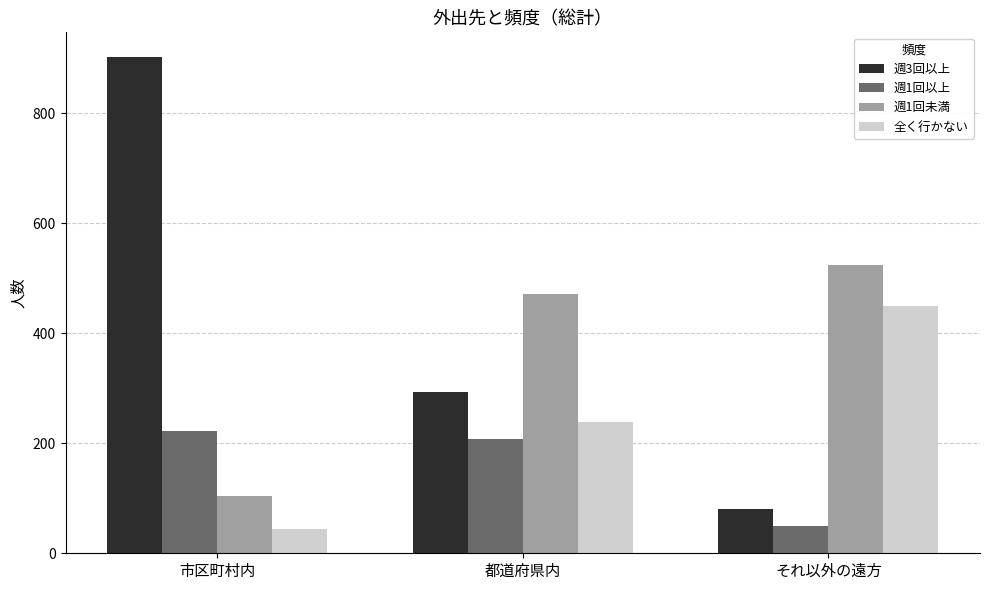

Which series has the widest spread of values?

週3回以上